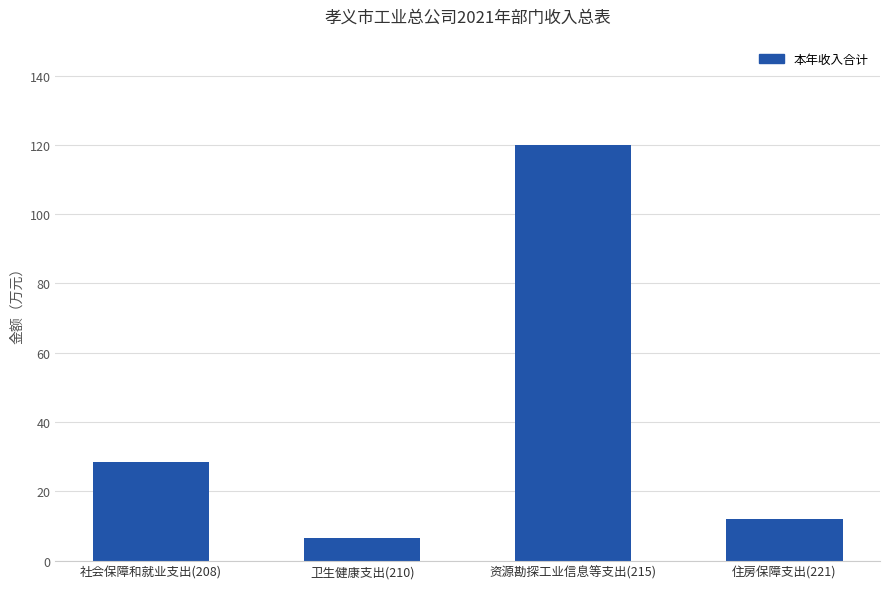

At which label does the data first exceed 28?

社会保障和就业支出(208)